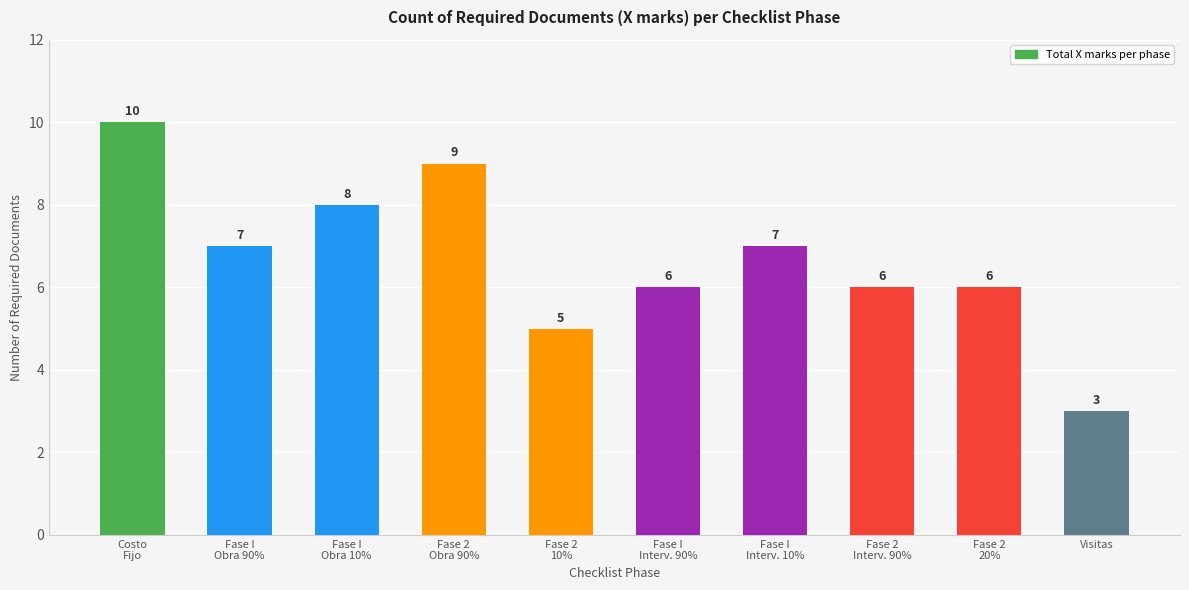

What is the label of the 8th bar from the left?

Fase 2
Interv. 90%